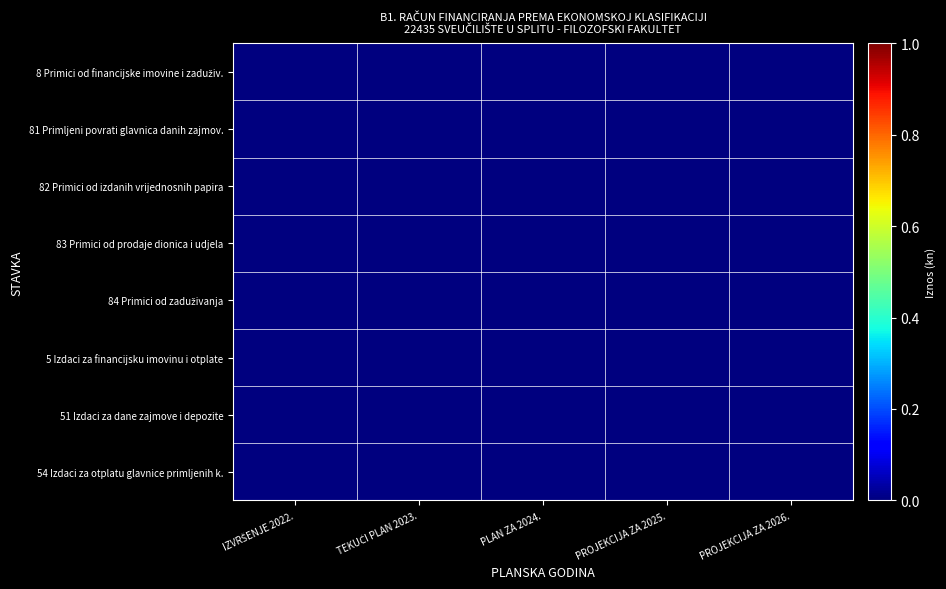

Rank the series at TEKUĆI PLAN 2023. from lowest to highest value.

54 Izdaci za otplatu glavnice primljenih k., 84 Primici od zaduživanja, 8 Primici od financijske imovine i zaduživ., 5 Izdaci za financijsku imovinu i otplate, 83 Primici od prodaje dionica i udjela, 81 Primljeni povrati glavnica danih zajmov., 82 Primici od izdanih vrijednosnih papira, 51 Izdaci za dane zajmove i depozite